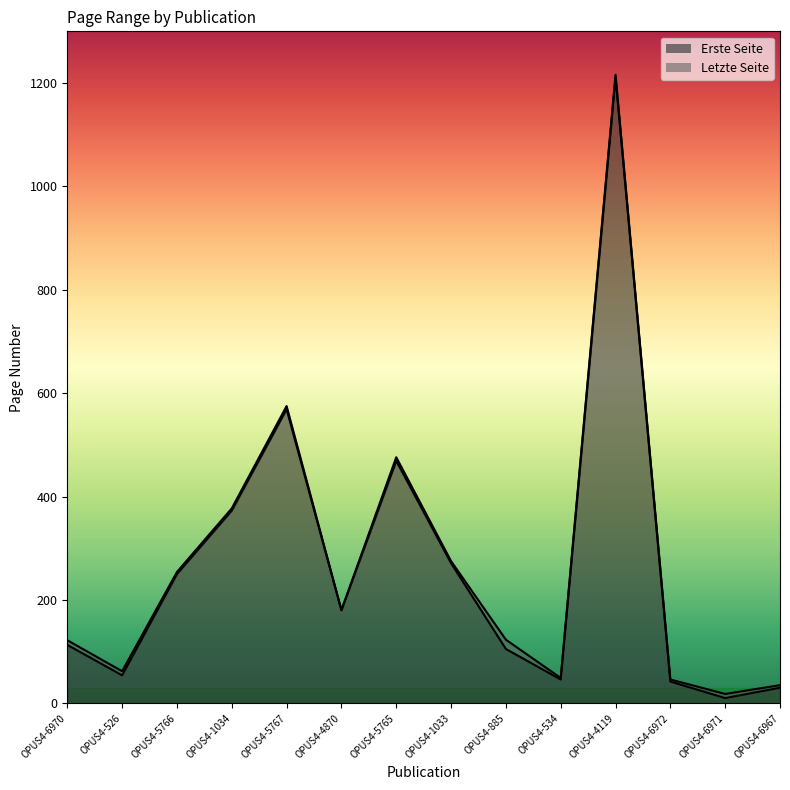

What is the difference between the highest and lowest values at OPUS4-885?

18